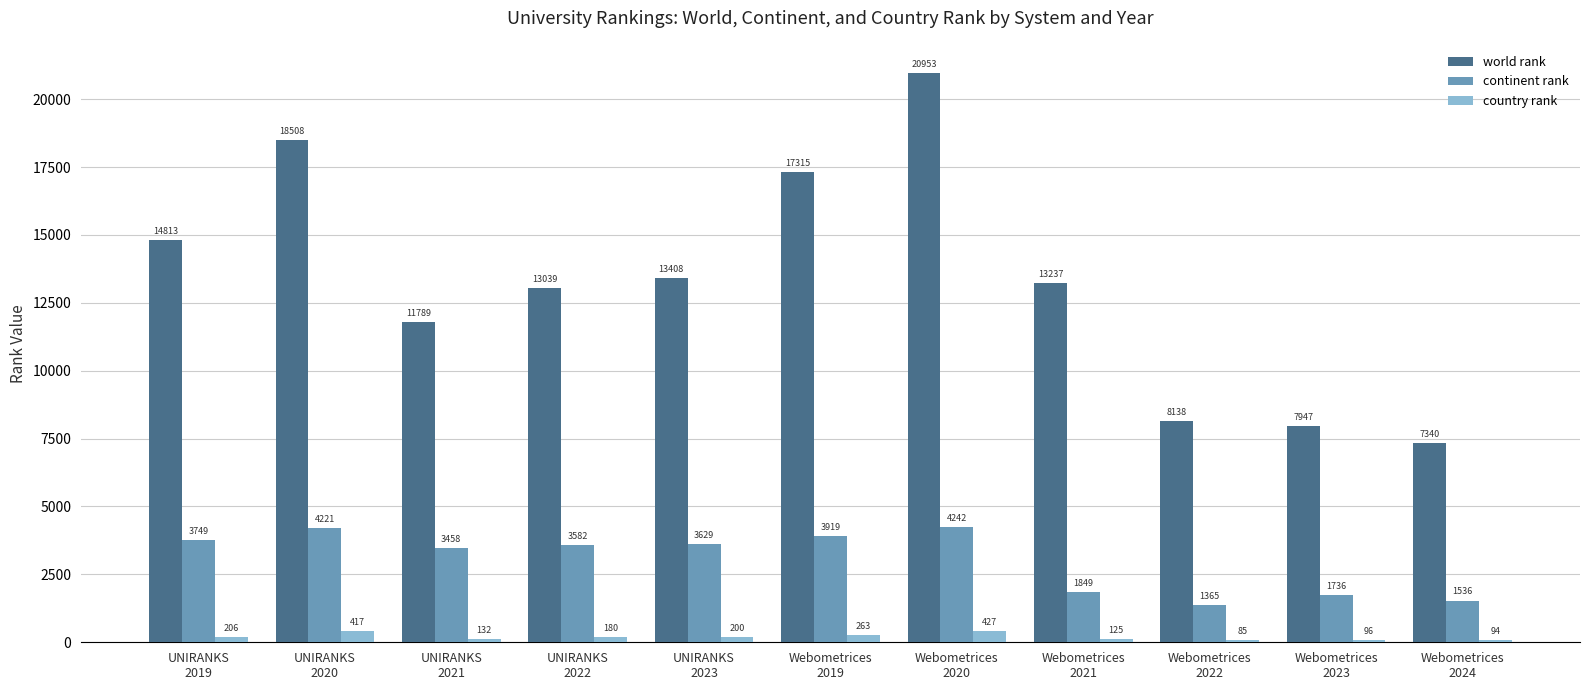

Reading left to right, list all the values displayed in this chart.

world rank: 14813	18508	11789	13039	13408	17315	20953	13237	8138	7947	7340
continent rank: 3749	4221	3458	3582	3629	3919	4242	1849	1365	1736	1536
country rank: 206	417	132	180	200	263	427	125	85	96	94